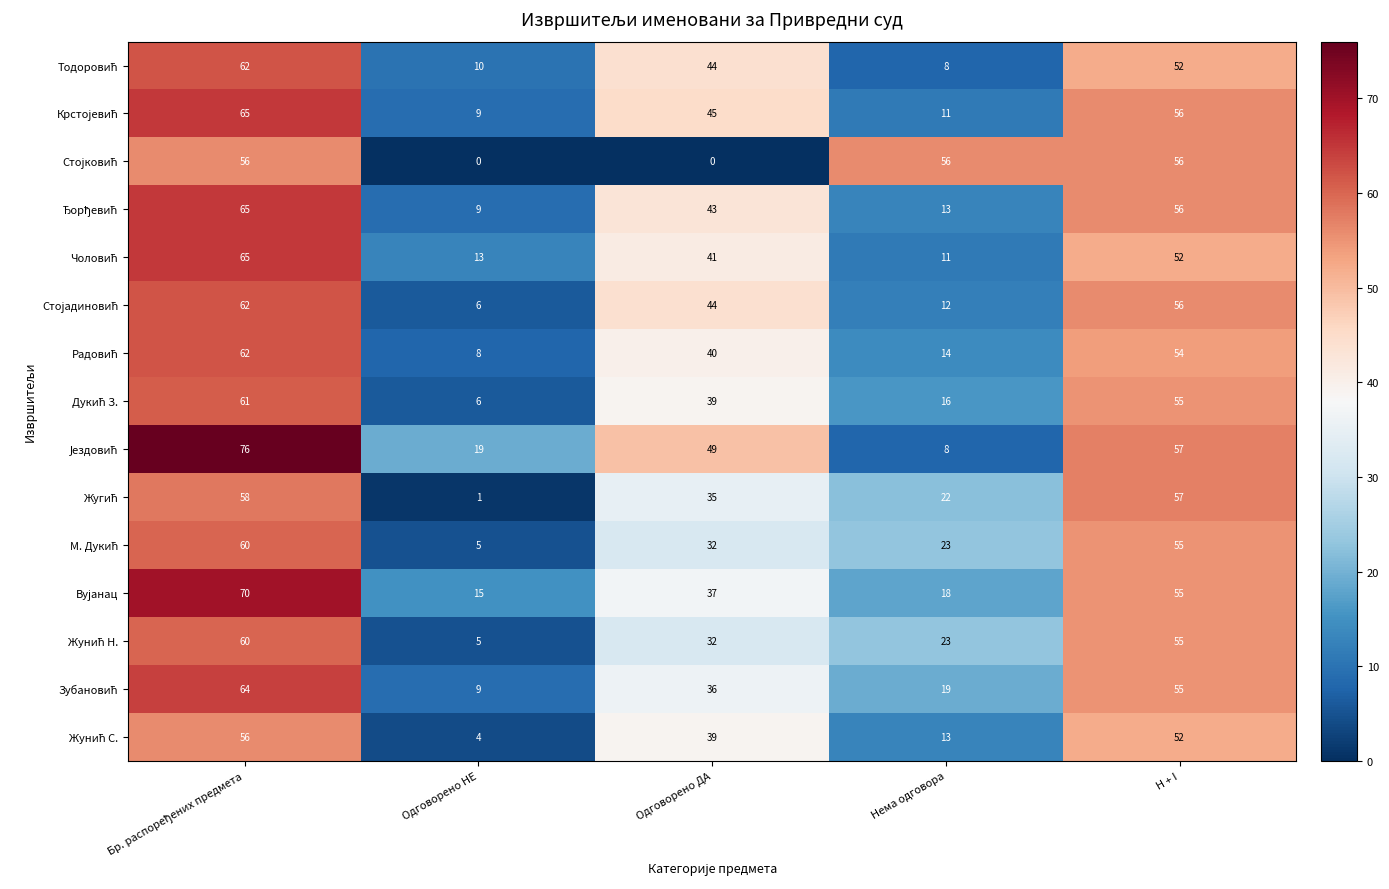

What is the total value across all series at Одговорено НЕ?

119